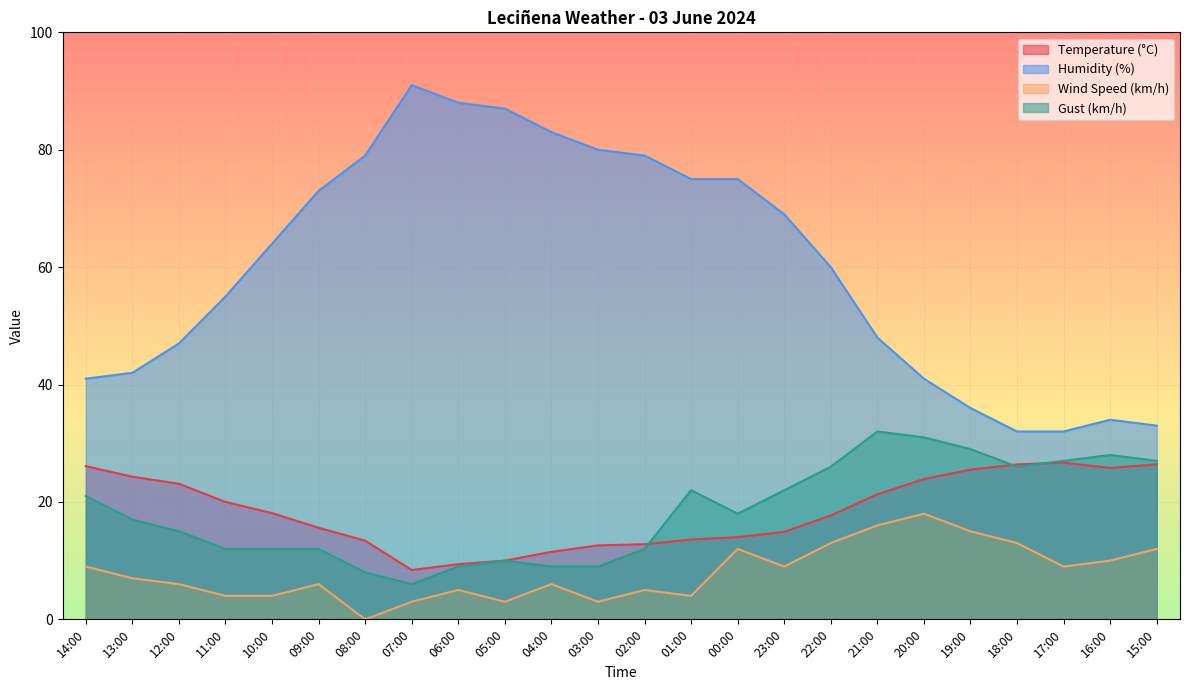

Reading right to left, list all the values displayed in this chart.

Temperature (°C): 26.4	25.8	26.7	26.4	25.5	23.9	21.3	17.7	14.9	14.0	13.6	12.8	12.6	11.5	10.0	9.4	8.4	13.4	15.6	18.1	20.0	23.1	24.3	26.1
Humidity (%): 33.0	34.0	32.0	32.0	36.0	41.0	48.0	60.0	69.0	75.0	75.0	79.0	80.0	83.0	87.0	88.0	91.0	79.0	73.0	64.0	55.0	47.0	42.0	41.0
Wind Speed (km/h): 12.0	10.0	9.0	13.0	15.0	18.0	16.0	13.0	9.0	12.0	4.0	5.0	3.0	6.0	3.0	5.0	3.0	0.0	6.0	4.0	4.0	6.0	7.0	9.0
Gust (km/h): 27.0	28.0	27.0	26.0	29.0	31.0	32.0	26.0	22.0	18.0	22.0	12.0	9.0	9.0	10.0	9.0	6.0	8.0	12.0	12.0	12.0	15.0	17.0	21.0